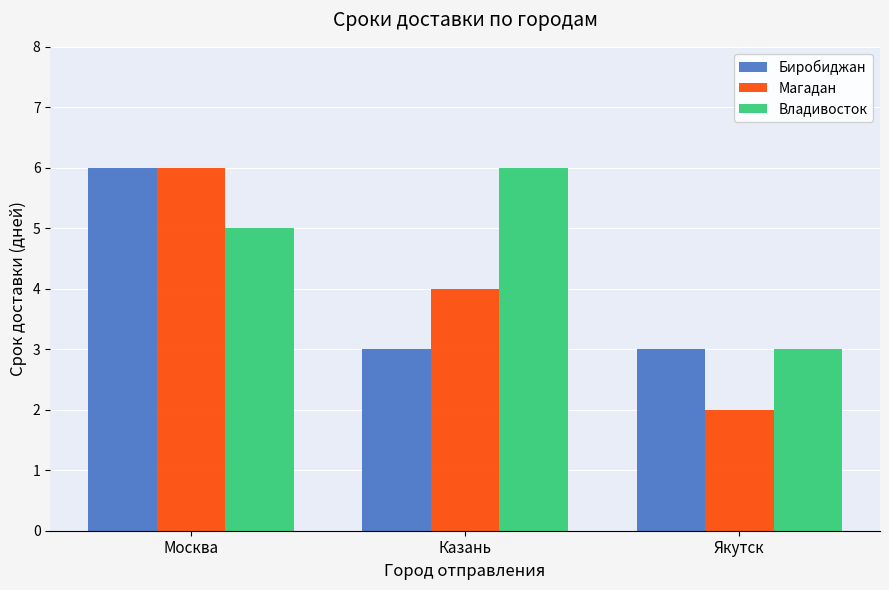

List the labels in order of Магадан value, smallest first.

Якутск, Казань, Москва